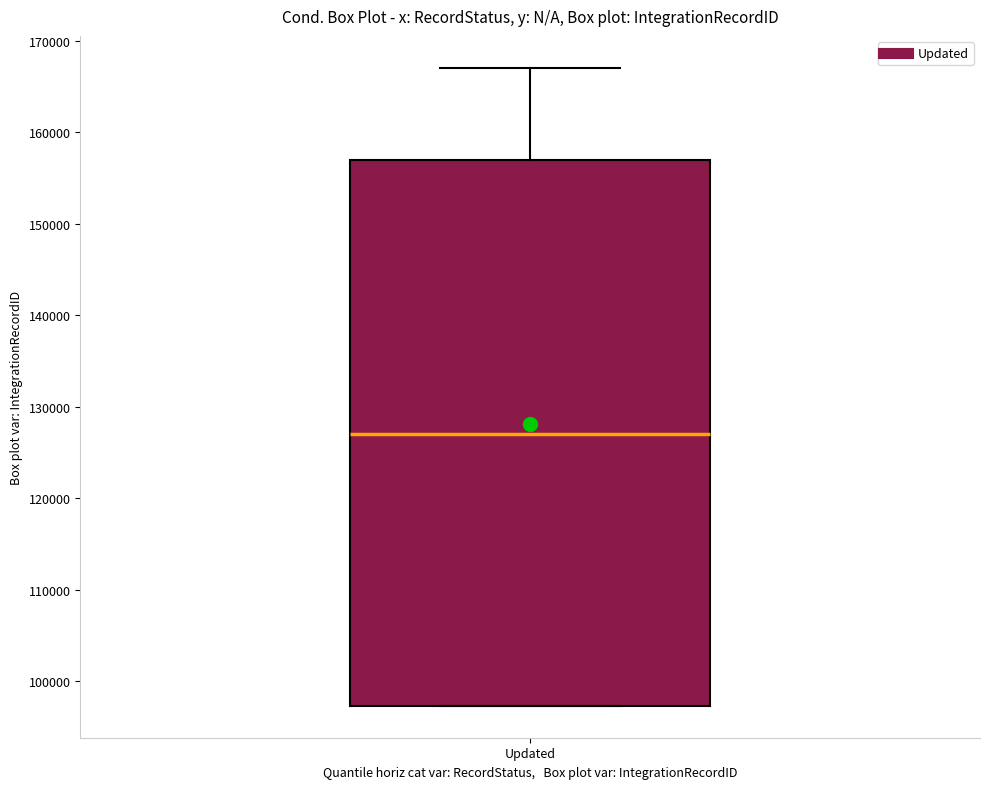

Transcribe this box plot: give where the median line is, the range the box spans, and where the two whiskers end, as read against the y-axis. The values are not printed on the chart, so give them approximately, as read against the axis.

median 127000, box 97000 to 157000, whiskers 97000 to 167000